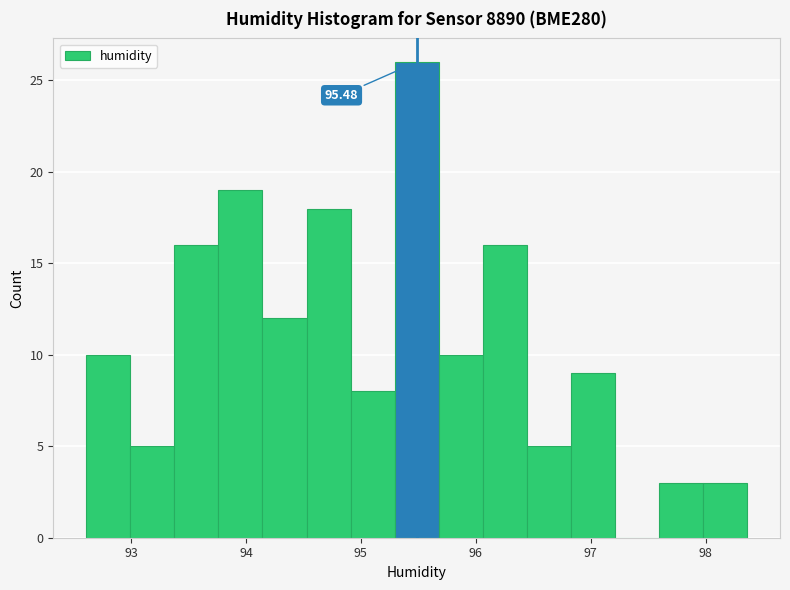

Read against the x-axis, roughly where is the centre of the tallest bar?

95.5